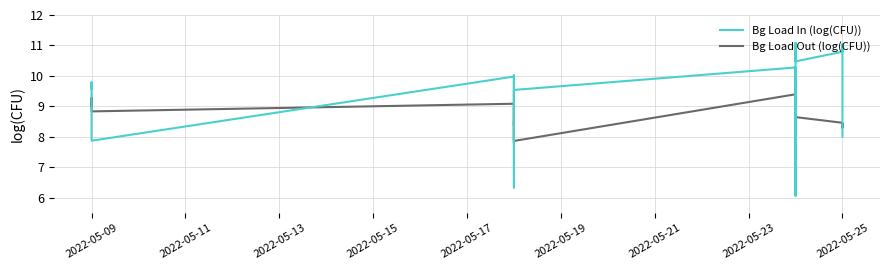

How many data points in Bg Load In (log(CFU)) are above 9?

16